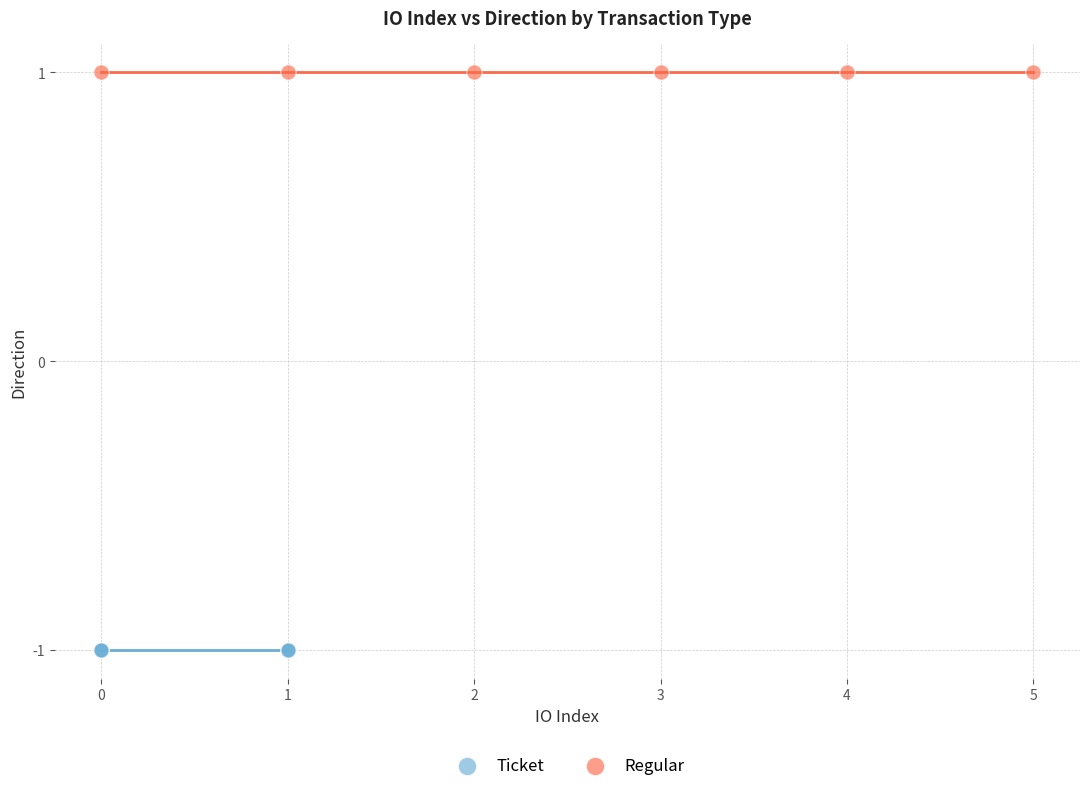

Which series reaches the maximum Y coordinate?

Regular